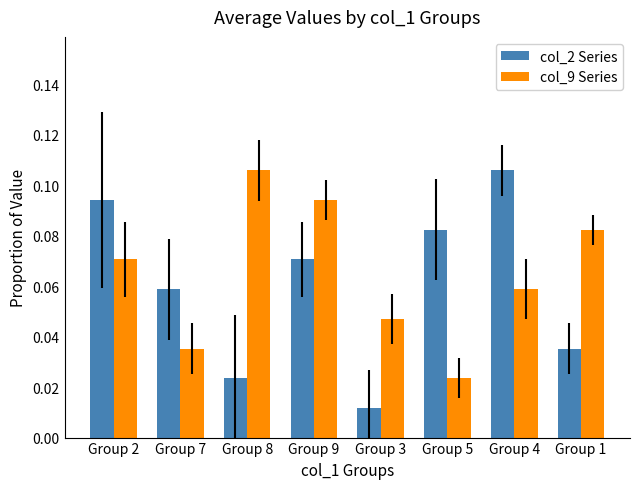

What is the sum of all col_2 Series values?

0.5